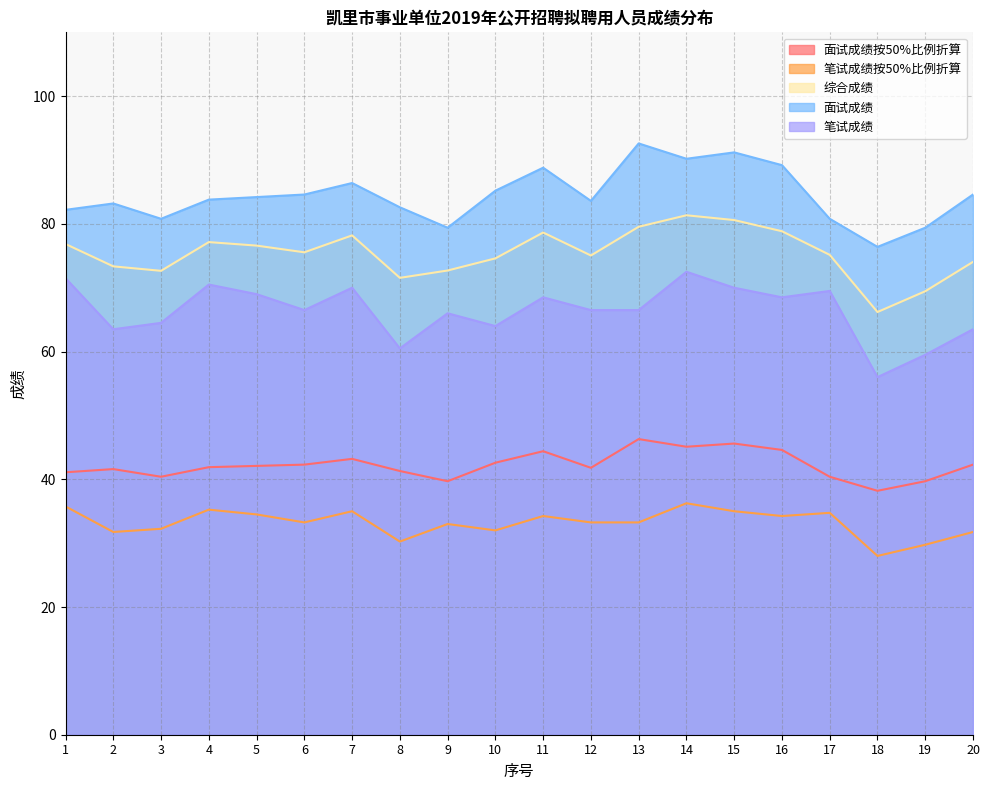

What is the value of the 面试成绩按50%比例折算 point at the 13th from the left?

46.3